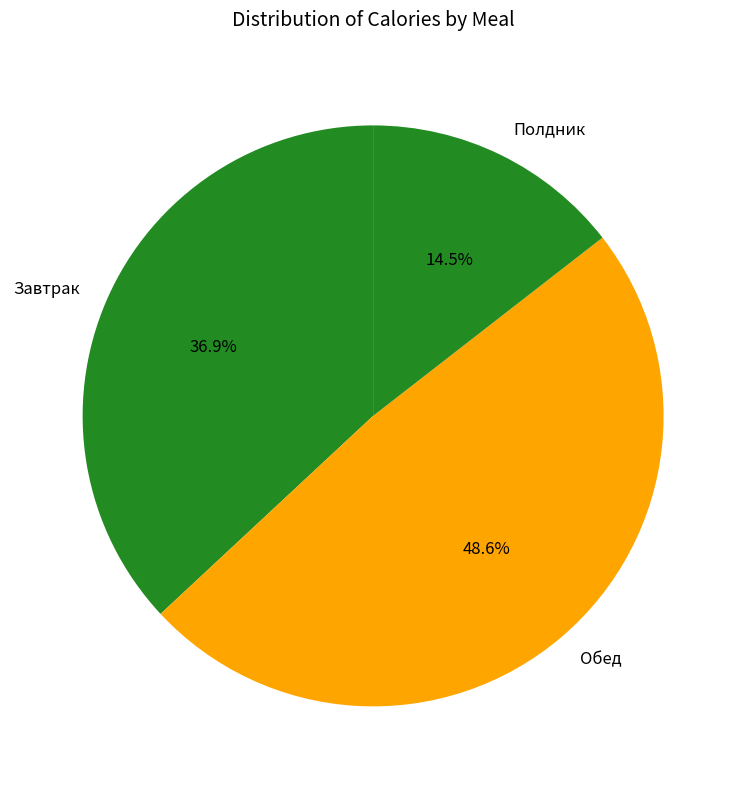

Rank the categories by value from highest to lowest.

Обед, Завтрак, Полдник